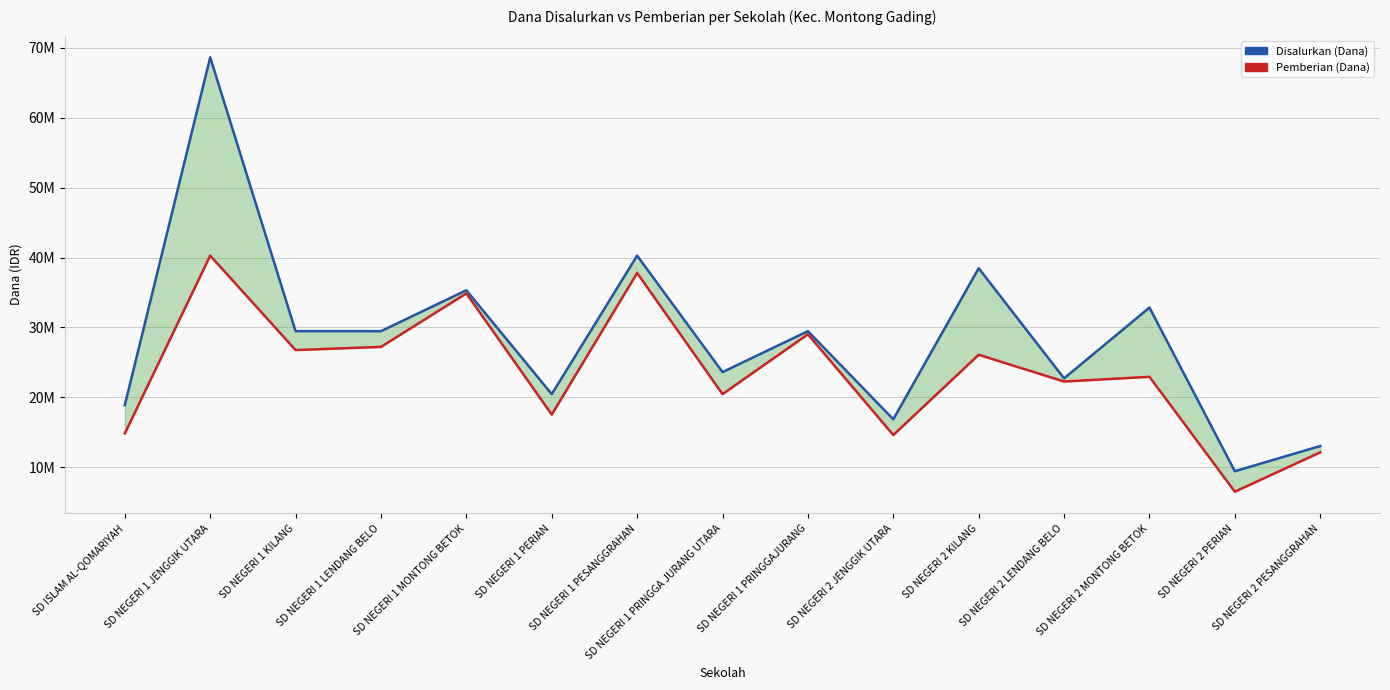

Where does the Pemberian (Dana) series first go above 22950000?

SD NEGERI 1 JENGGIK UTARA